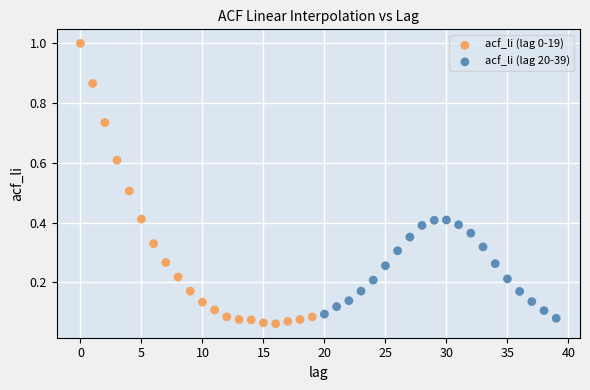

Which series reaches the maximum Y coordinate?

acf_li (lag 0-19)